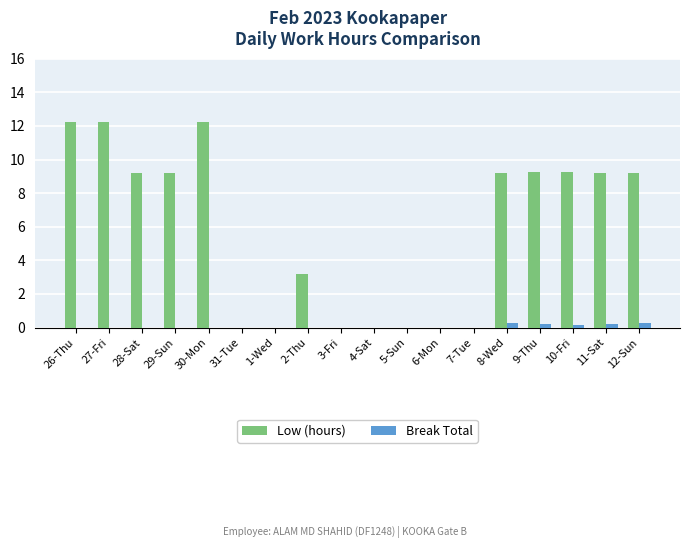

What is the sum of all Low (hours) values?

104.4